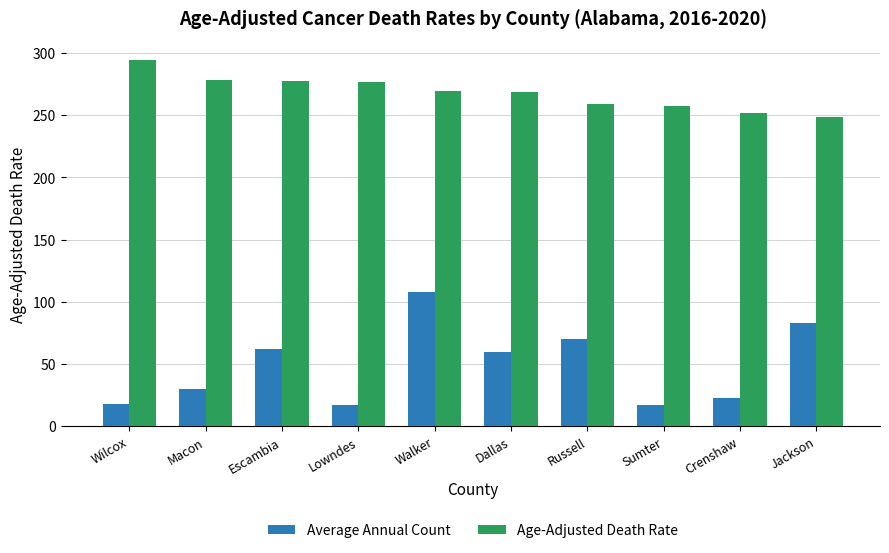

Which series has the largest range (max minus min)?

Average Annual Count